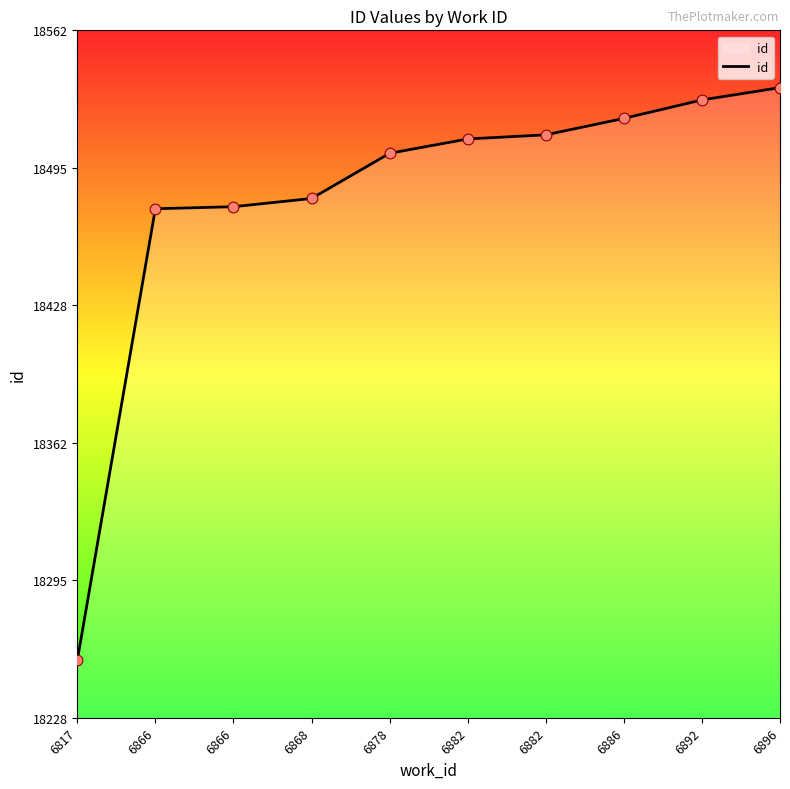

What is the ratio of the value at 6817 to the value at 6866?

1.0